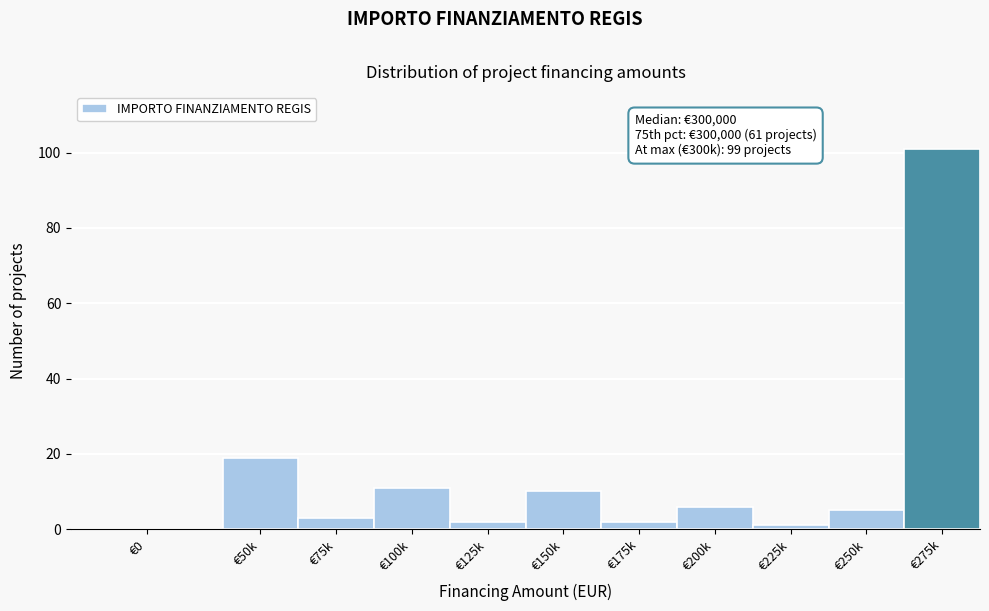

Reading right to left, what are all the values shown in this chart?

€275k=101	€250k=5	€225k=1	€200k=6	€175k=2	€150k=10	€125k=2	€100k=11	€75k=3	€50k=19	€0=0